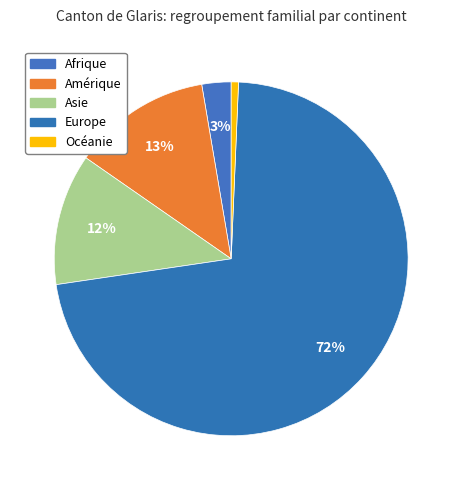

How many slices are in this pie chart?

5